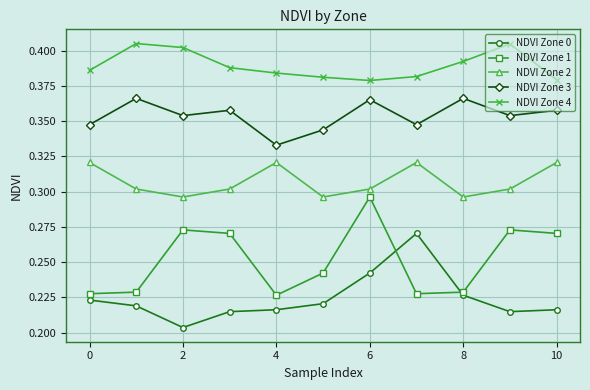

In NDVI Zone 2, how many points are lower than both neighbors (excluding endpoints)?

3